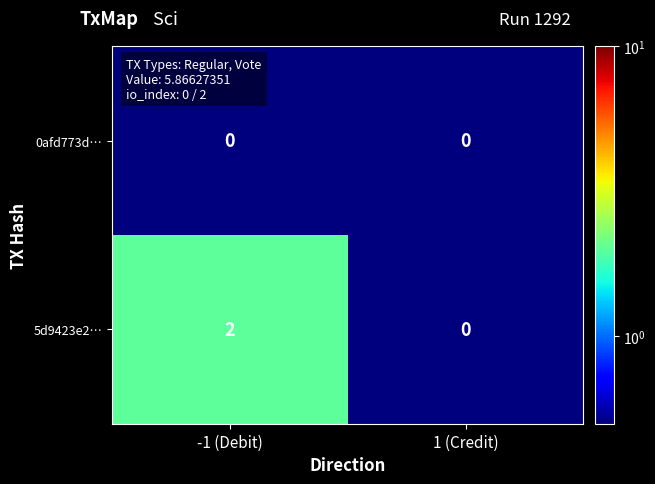

Which series has the largest range (max minus min)?

5d9423e2…